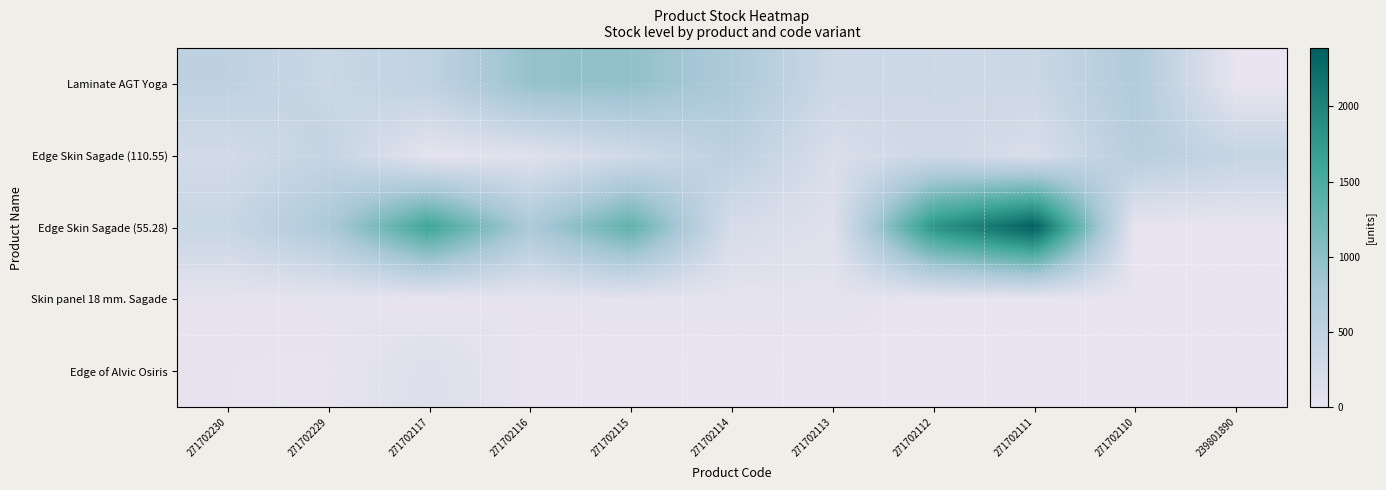

At how many categories does at least one series exceed 1278?

4